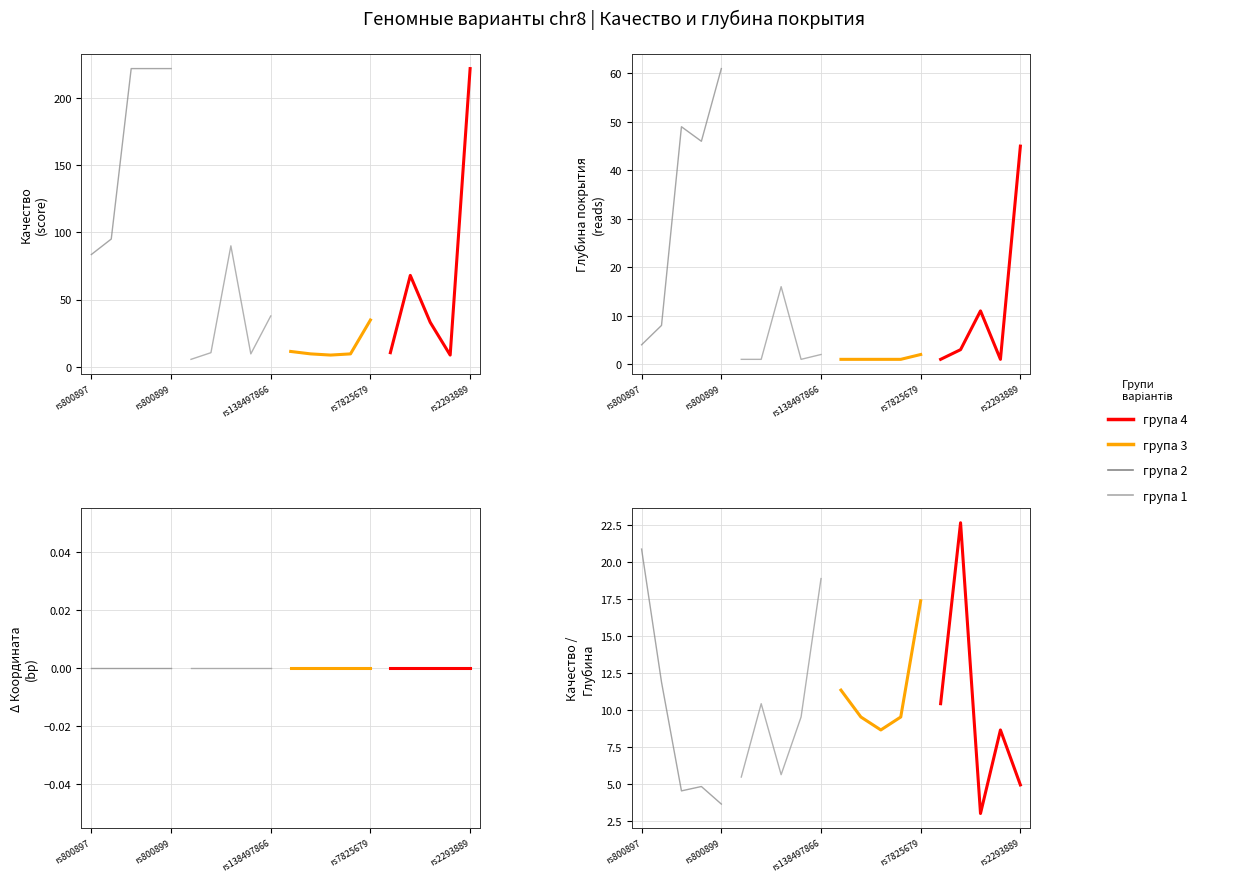

Reading left to right, list all the values displayed in this chart.

group_1: 20.9	11.9	4.5	4.8	3.6
group_2: 5.5	10.4	5.6	9.5	18.9
група 3: 11.3	9.5	8.6	9.5	17.4
група 4: 10.4	22.7	3.0	8.6	4.9